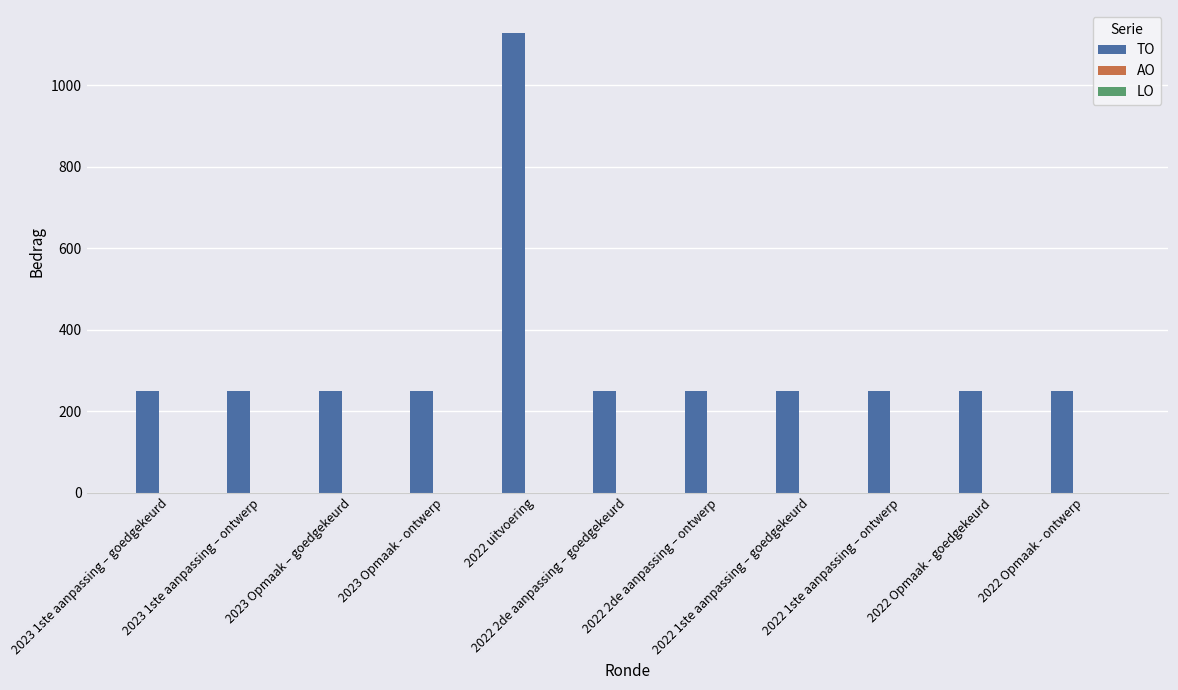

What is the smallest value displayed?

250